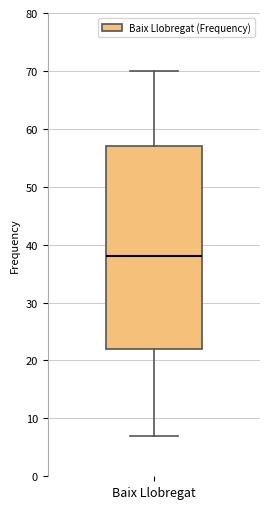

Read this box plot against the y-axis: the position of the median line, the range covered by the box, and the ends of both whiskers. The values are not printed on the chart, so give them approximately, as read against the axis.

median 38, box 22 to 57, whiskers 7 to 70